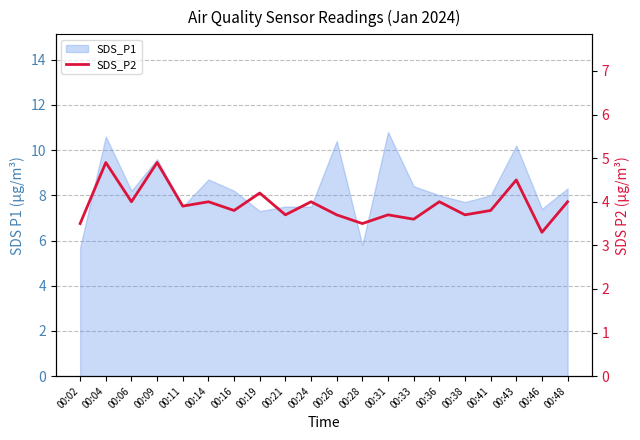

Does the chart have visible grid lines?

Yes